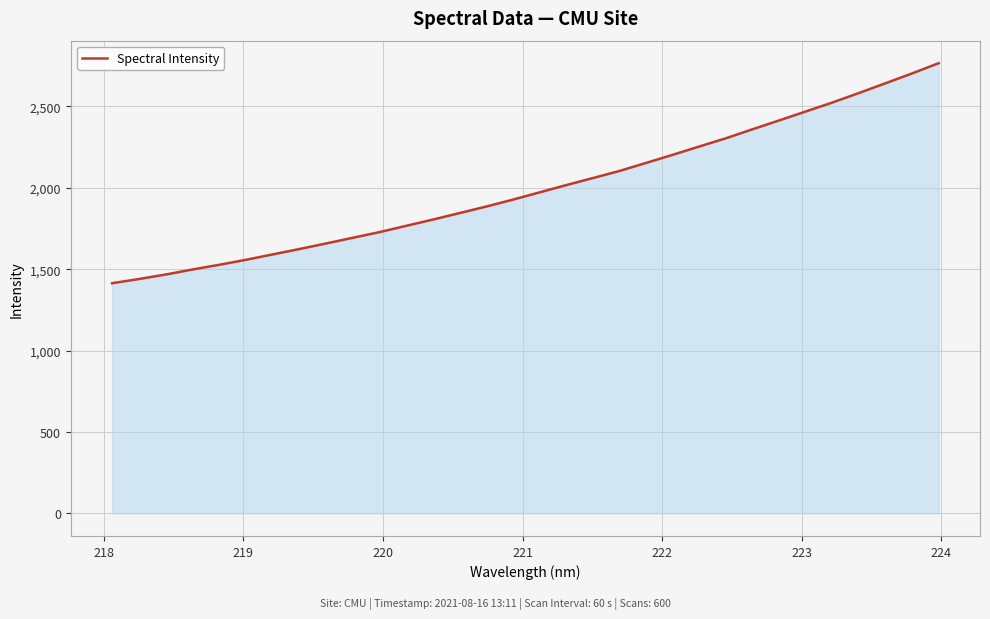

What is the maximum value shown in the chart?

2765.4